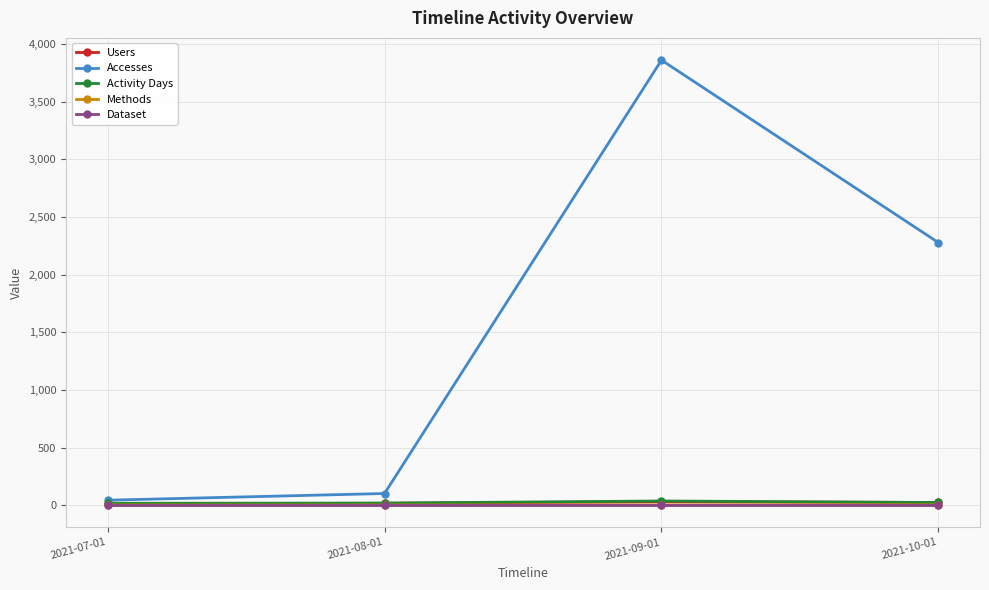

In Activity Days, how many points are higher than both neighbors (excluding endpoints)?

1